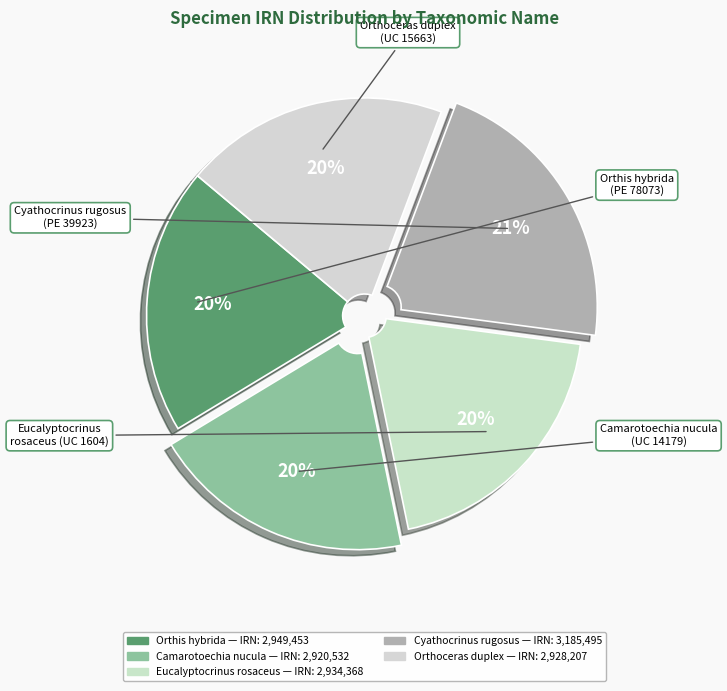

Count the number of slices in the pie.

5